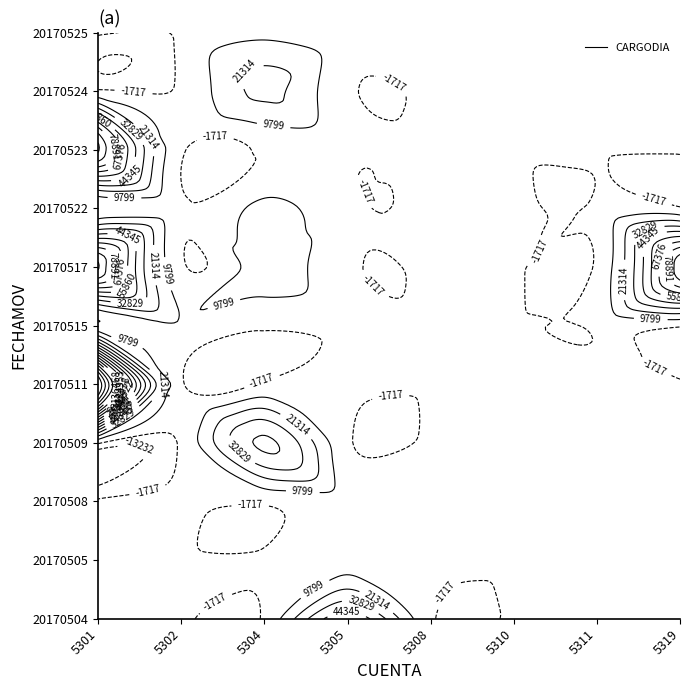

At which category is the sum across all series the highest?

5301